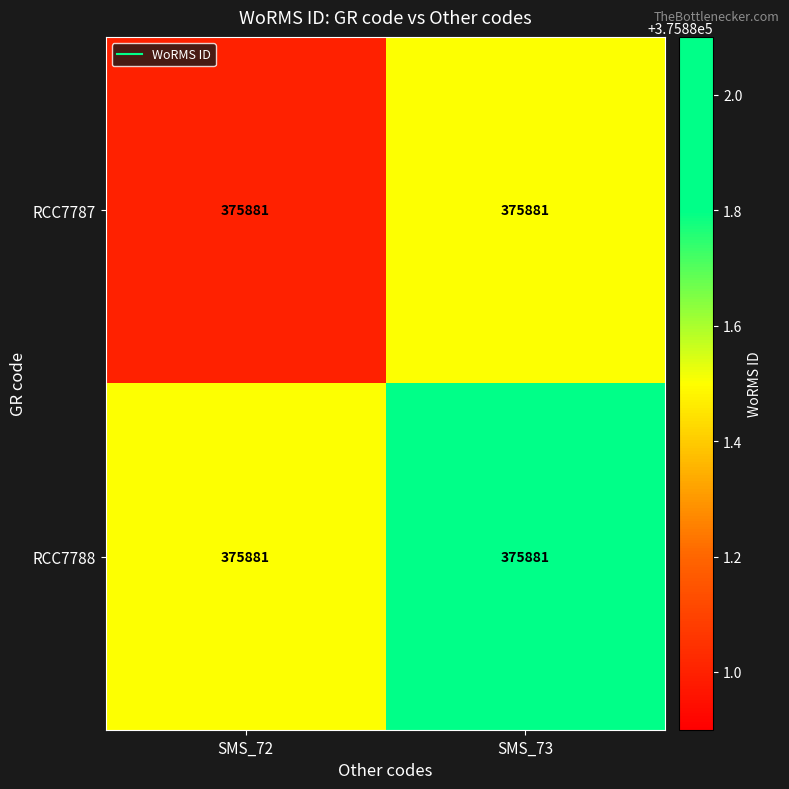

Is the value of RCC7788 at SMS_72 greater than the value of RCC7787 at SMS_72?

Yes